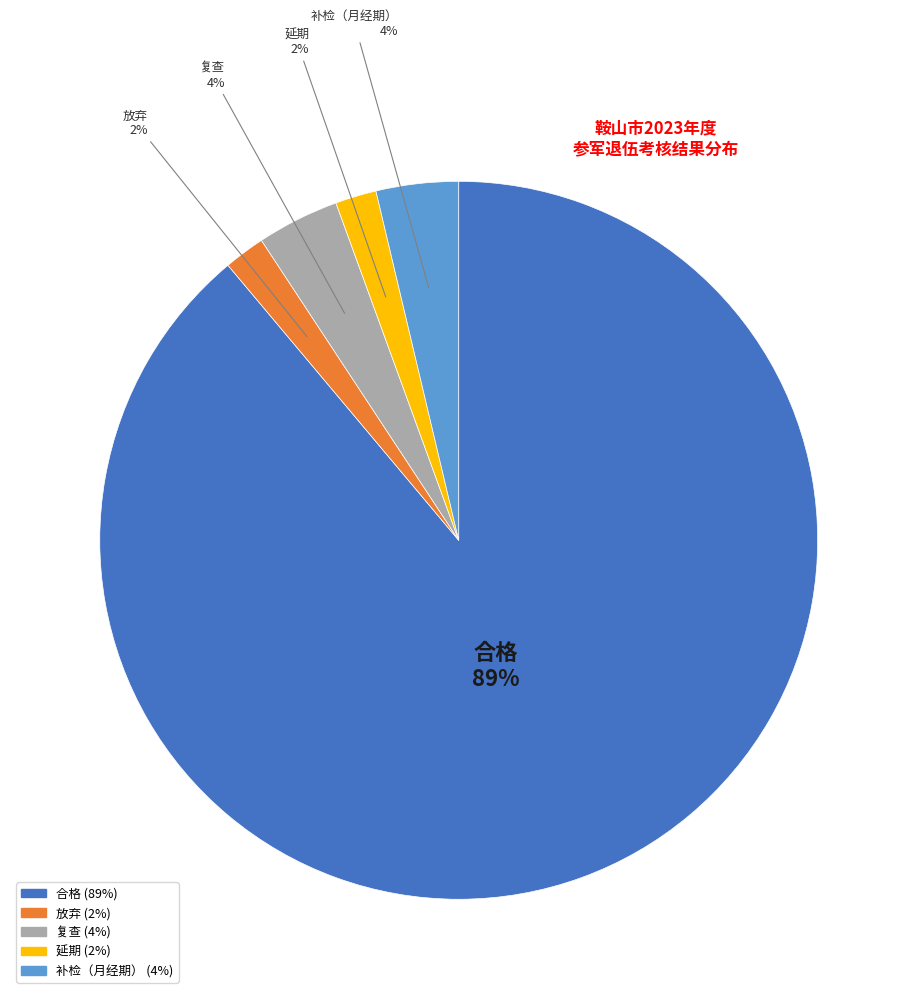

Is the sum of 合格 and 补检（月经期） greater than half?

Yes